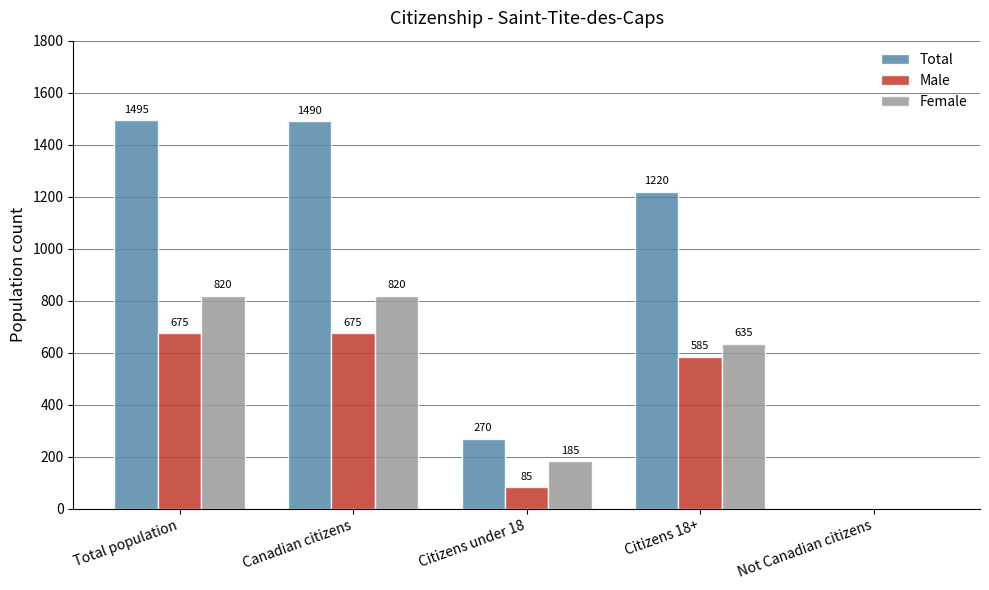

Between Canadian citizens and Not Canadian citizens, which series saw the biggest shift?

Total